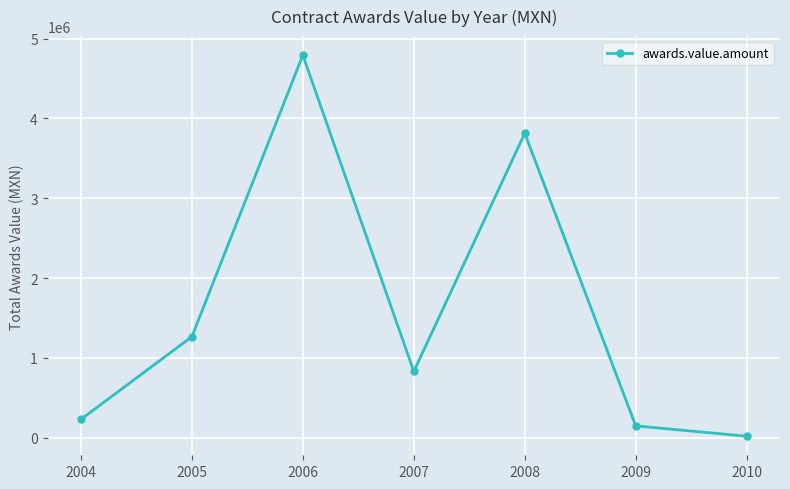

Reading left to right, list all the values displayed in this chart.

2004=229255.0	2005=1264886.4	2006=4791543.0	2007=829865.3	2008=3813182.1	2009=147899.5	2010=18255.0